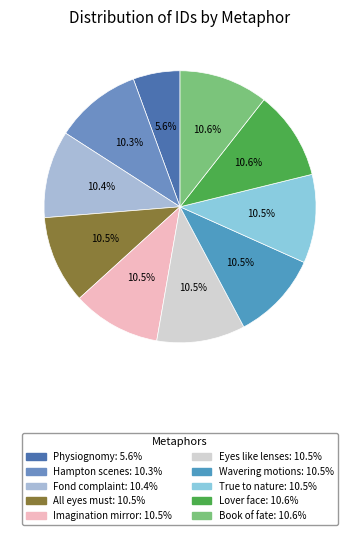

Which has a higher value, Lover face or Imagination mirror?

Lover face